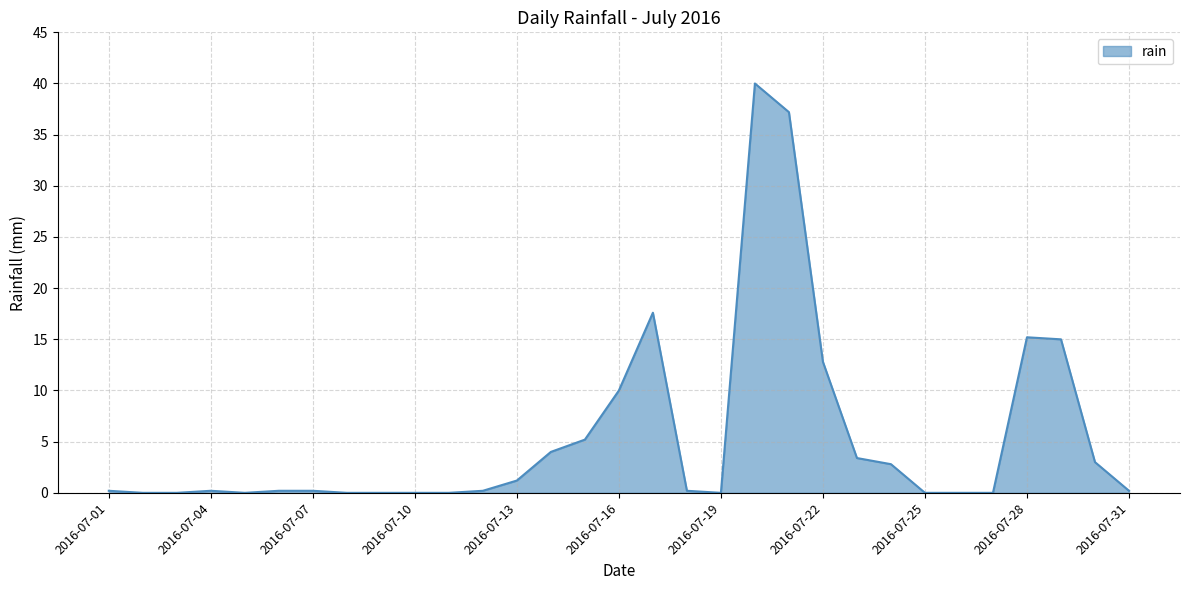

What is the difference between the second highest and second lowest values?

37.2